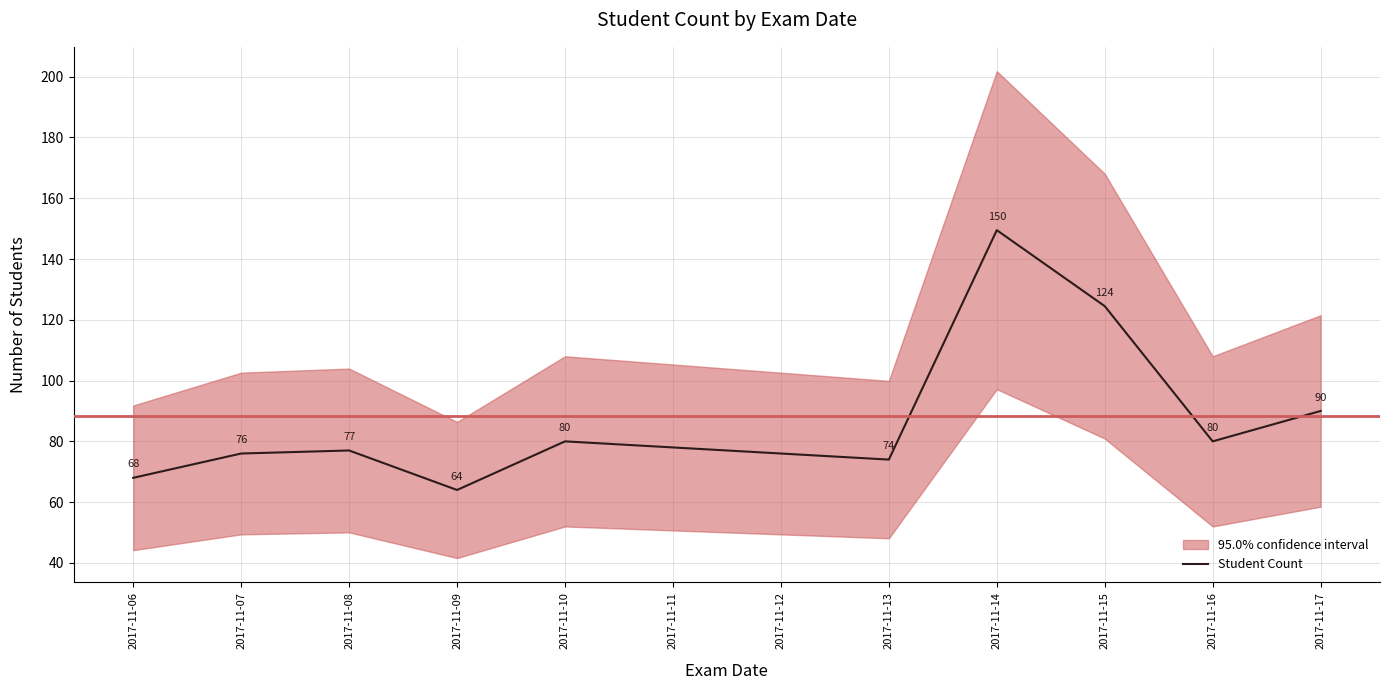

What is the smallest value displayed?

64.0